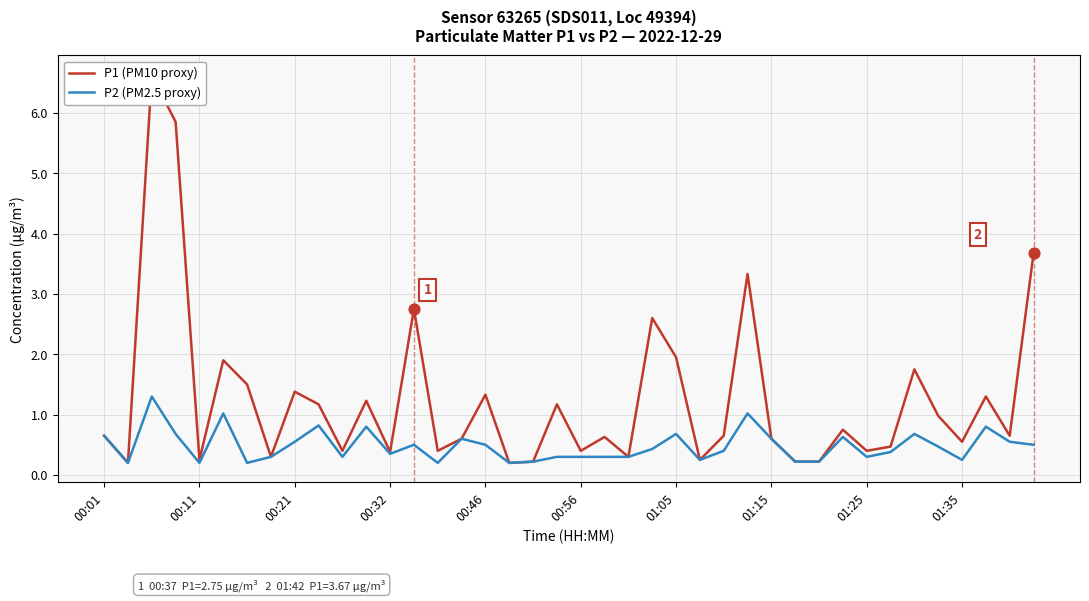

What is the total value across all series at 30?

0.4